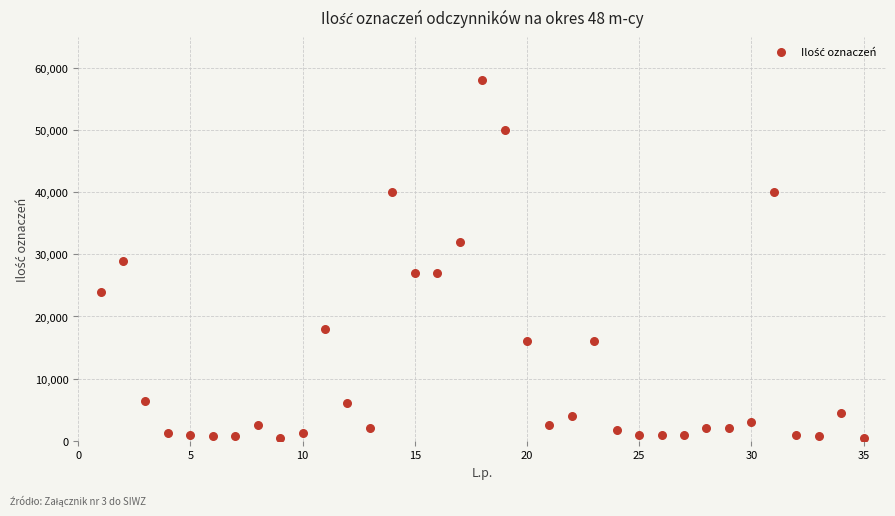

What is the range of Y values (max minus min)?

57600